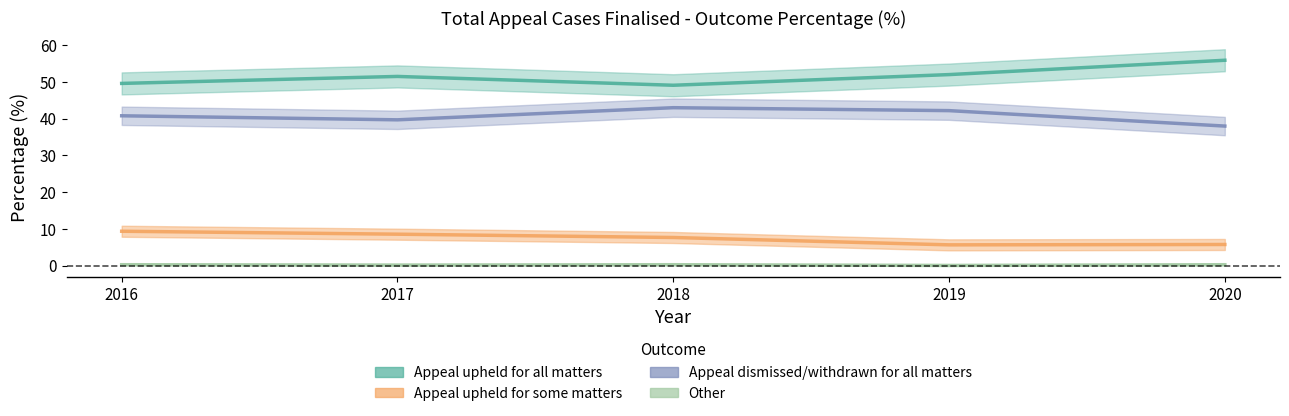

The Appeal upheld for all matters series shows 49.1 at 2018. True or false?

True